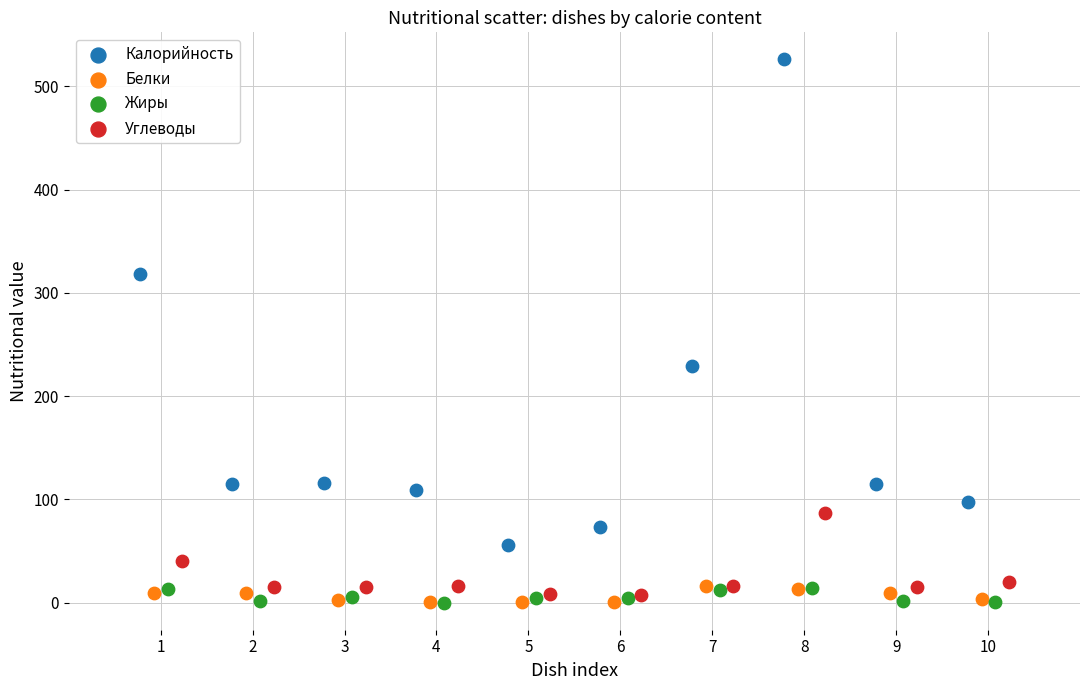

Which series has the widest spread of Y values?

Калорийность